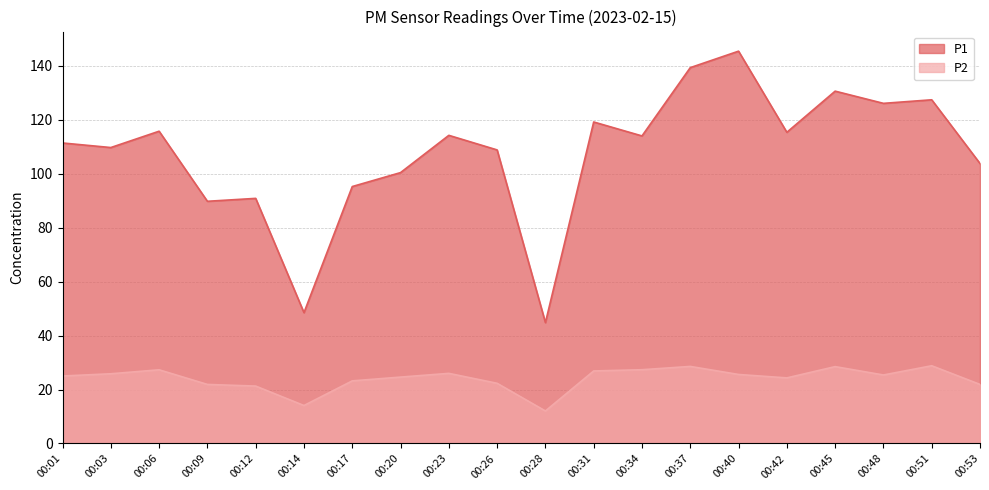

Which series has the widest spread of values?

P1